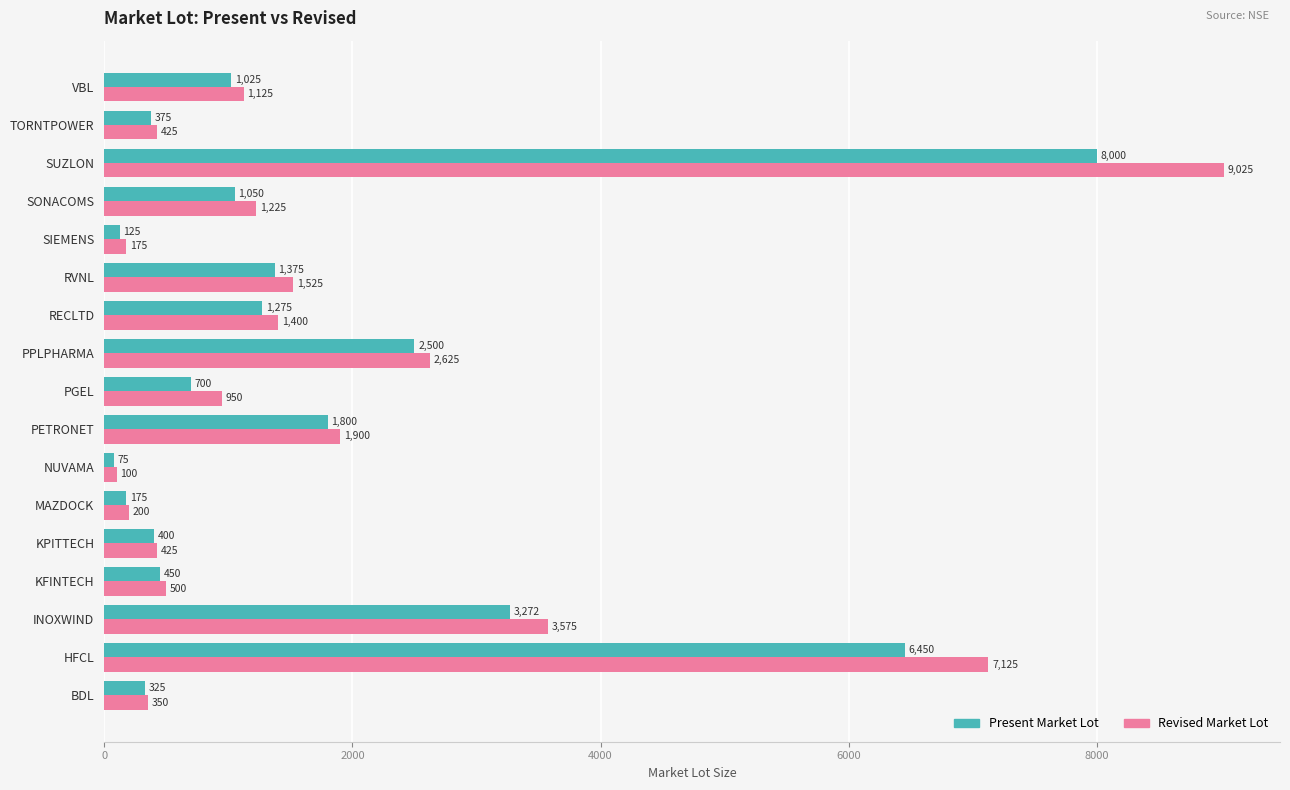

Between MAZDOCK and PETRONET, which series saw the biggest shift?

Revised Market Lot